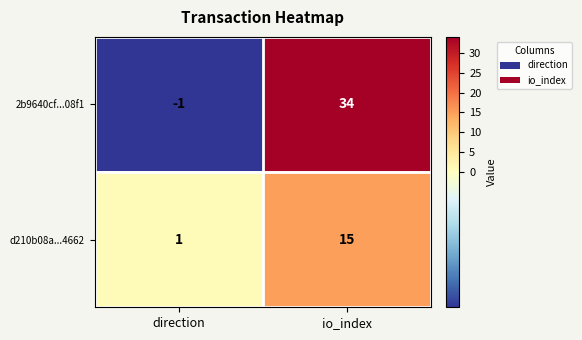

Which category has the highest value in the d210b08a...4662 series?

io_index